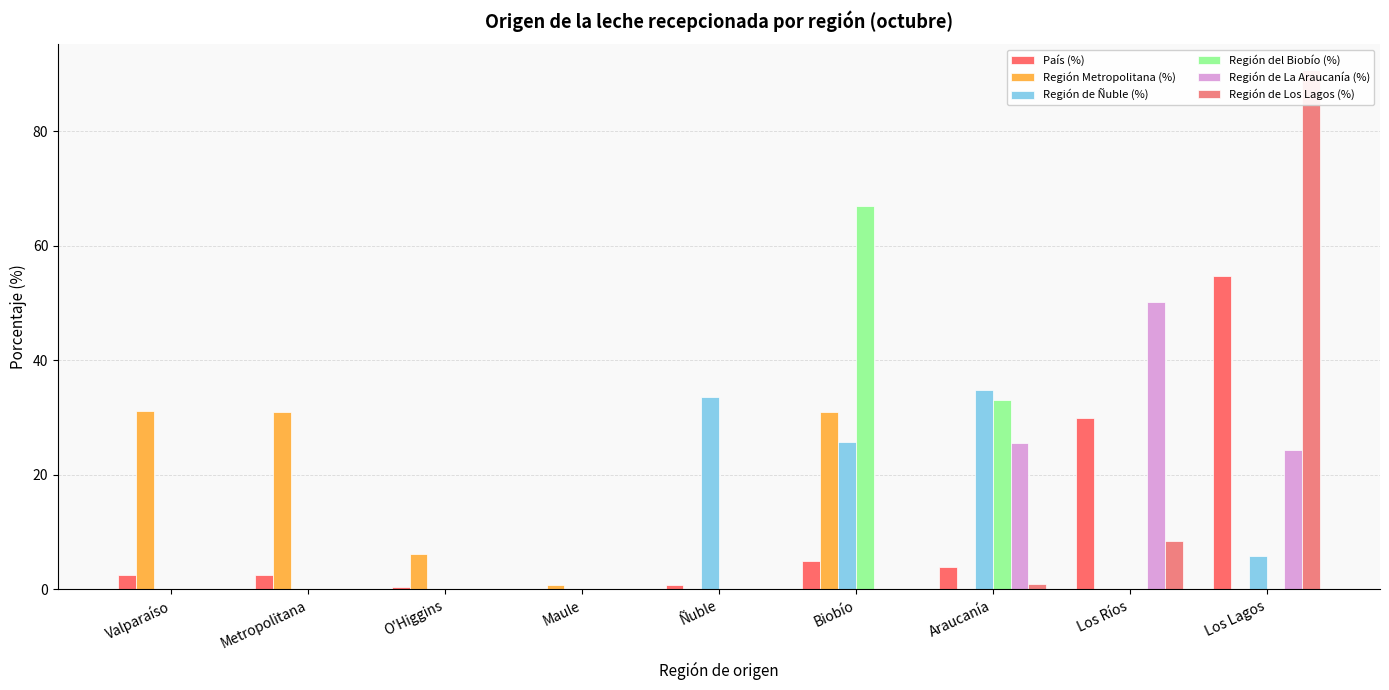

Which series changed the most between Valparaíso and Metropolitana?

Región Metropolitana (%)